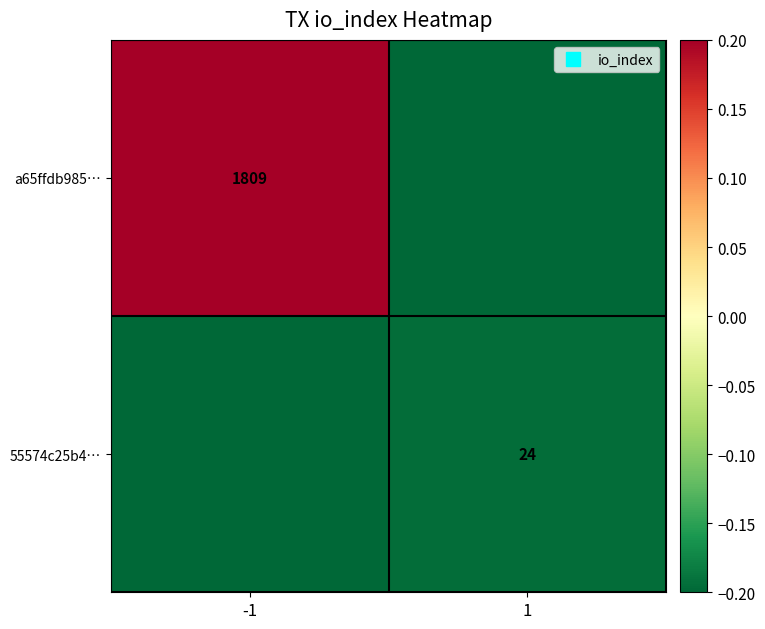

List the labels in order of 55574c25b4… value, smallest first.

-1, 1